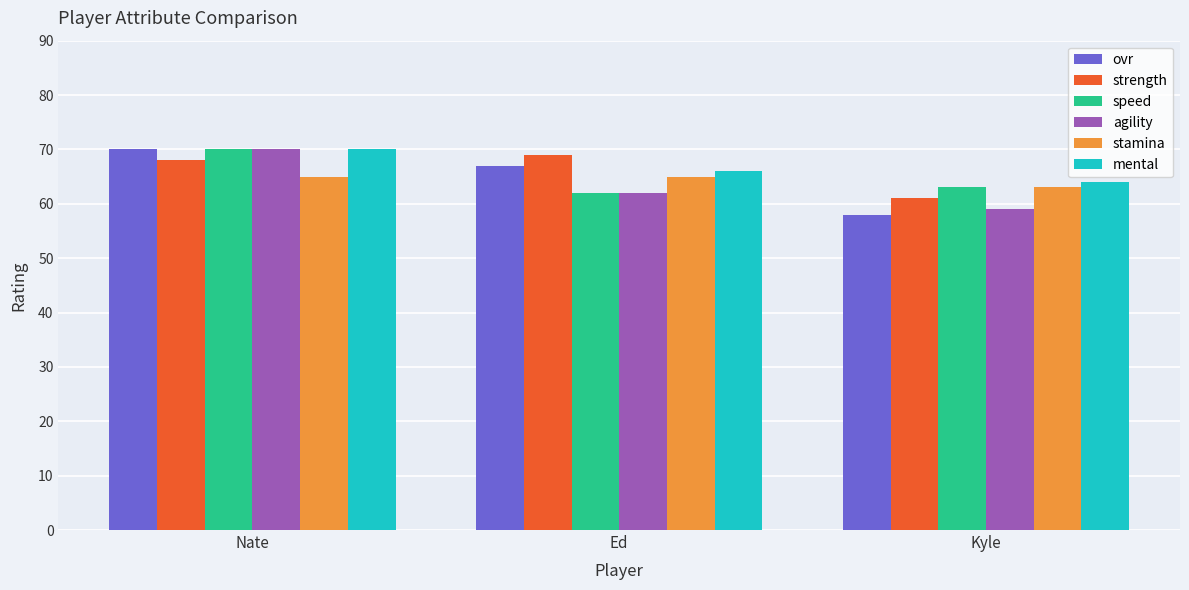

Which label corresponds to the smallest value in the chart?

Kyle